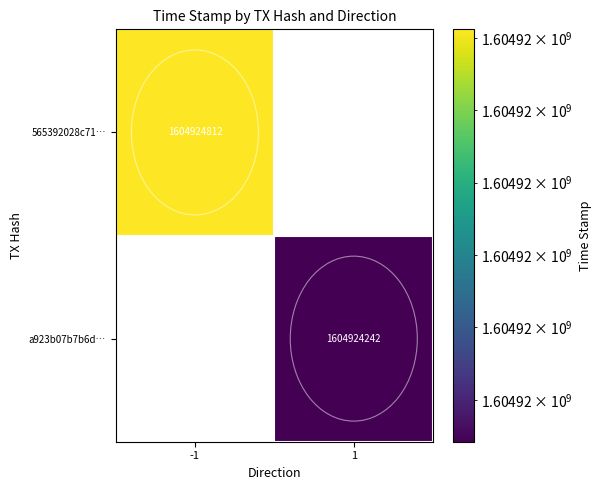

Reading right to left, list all the values displayed in this chart.

565392028c71ae672e7703ad09d6d64ddc7471e: 1604924812	-1
a923b07b7b6de020f113be96fea89b3e2451ea9: 1604924242	1